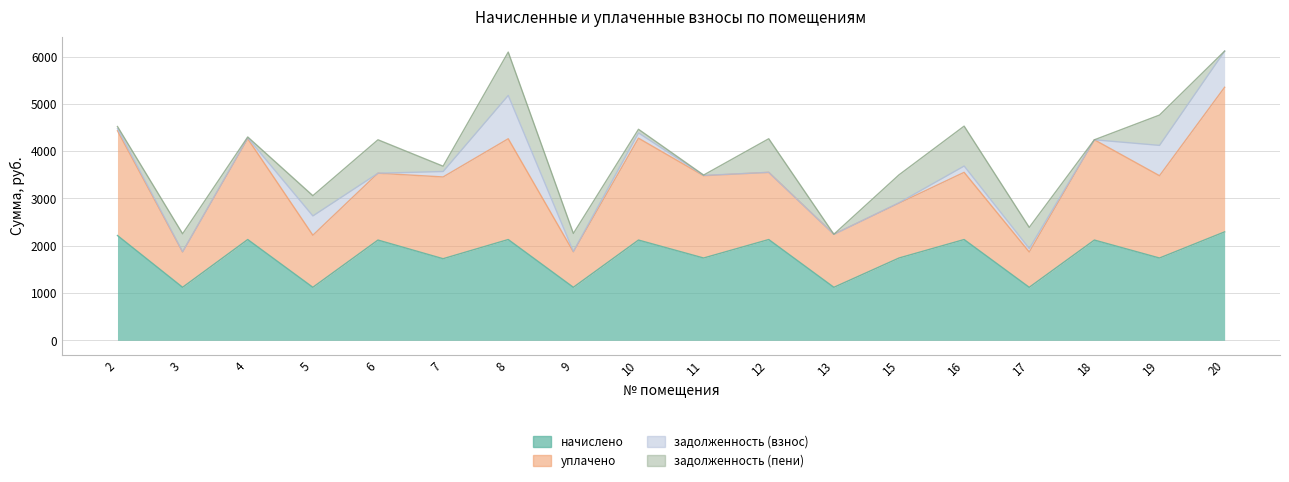

How many lines are shown in the chart?

4